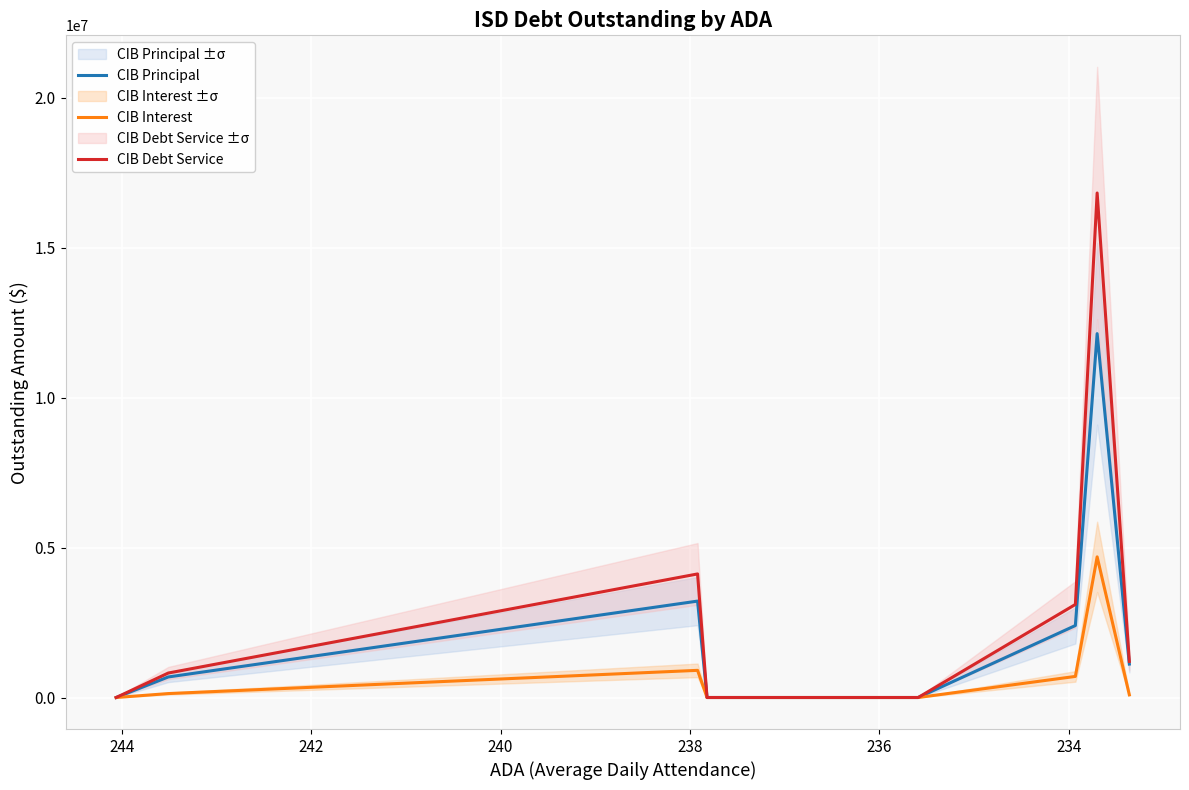

At how many categories does at least one series exceed 11281086?

1